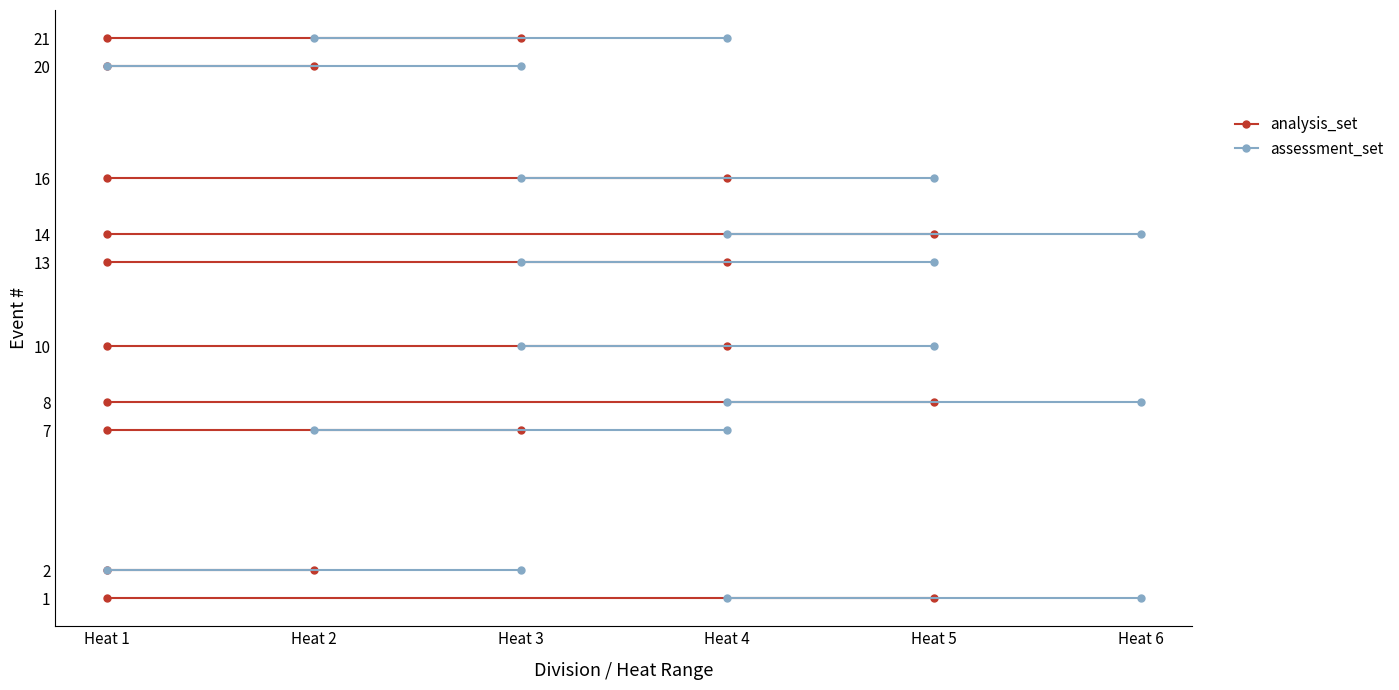

Is it true that heat_count equals 5 at Girls U16 single?

False